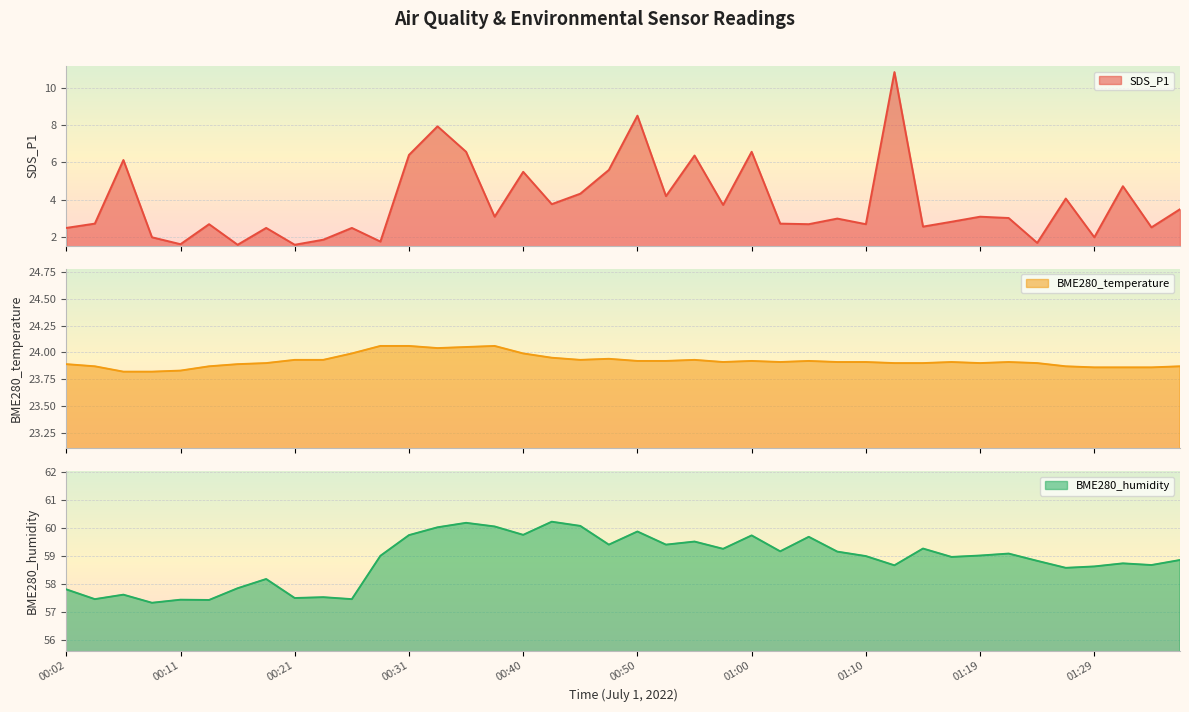

What is the label of the 18th point from the right?

00:55